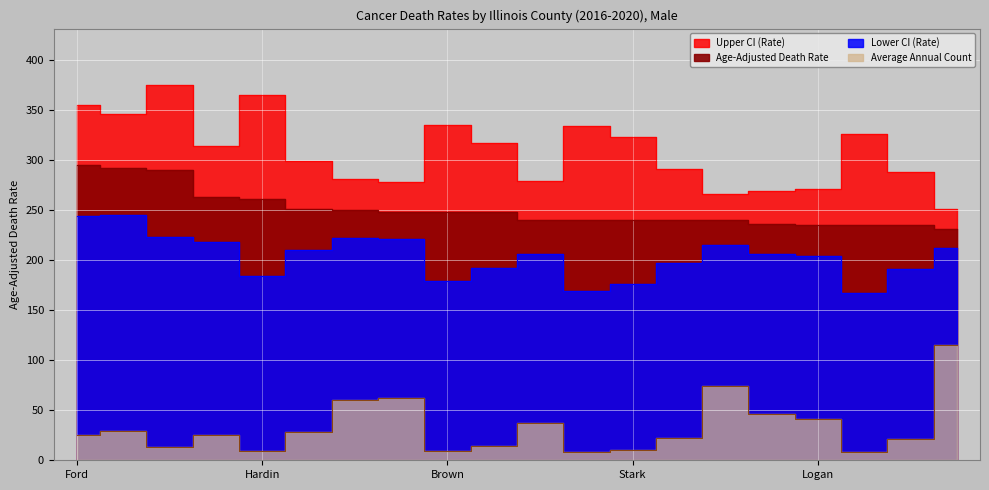

True or false: Lower CI (Rate) and Age-Adjusted Death Rate cross at least once.

False